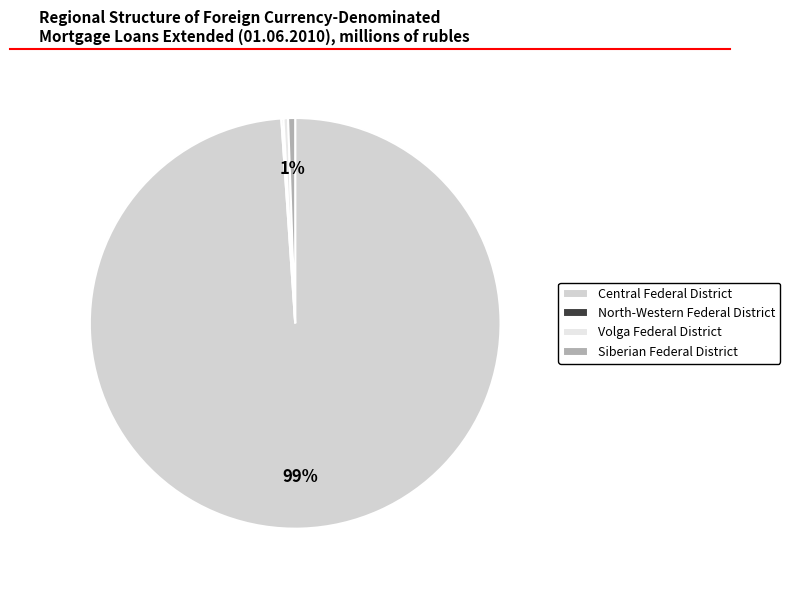

Is it true that Central Federal District is 89% of the pie?

False